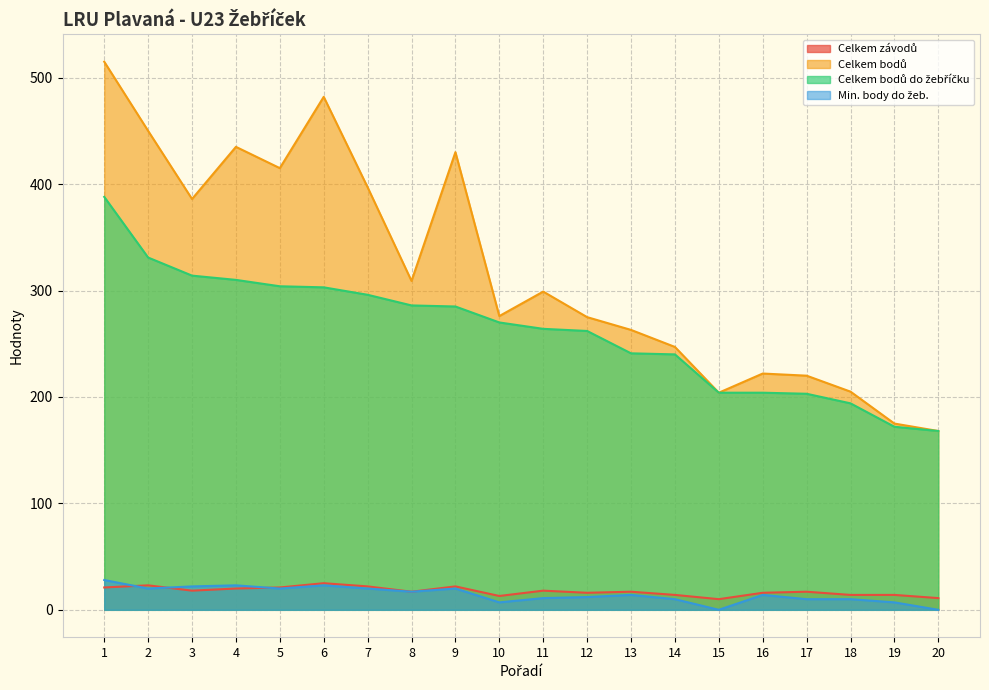

Rank the series at 13 from lowest to highest value.

Min. body do žeb., Celkem závodů, Celkem bodů do žebříčku, Celkem bodů